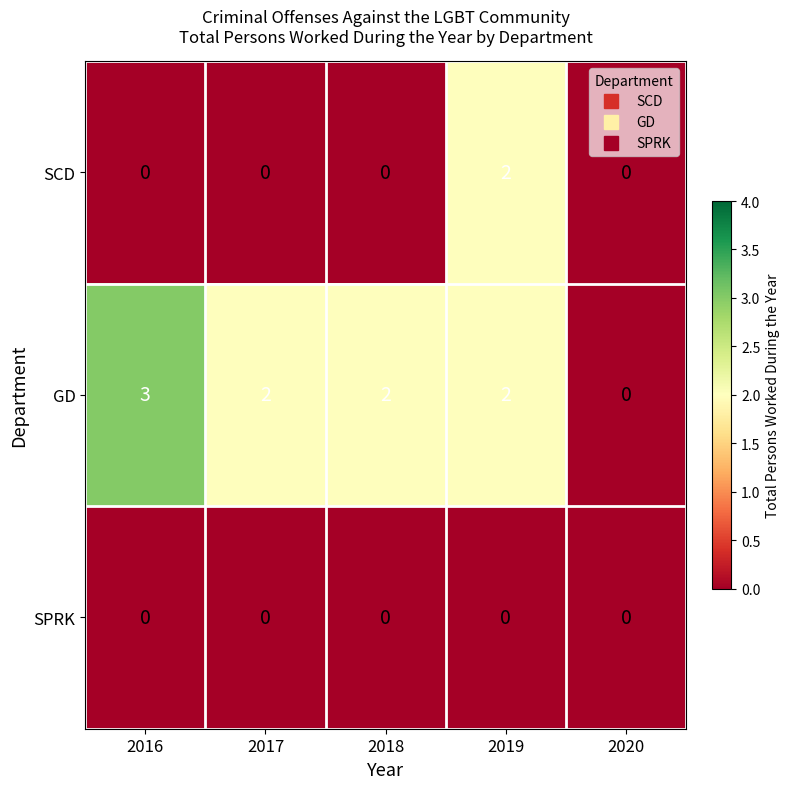

The SCD series shows -1 at 2020. True or false?

False